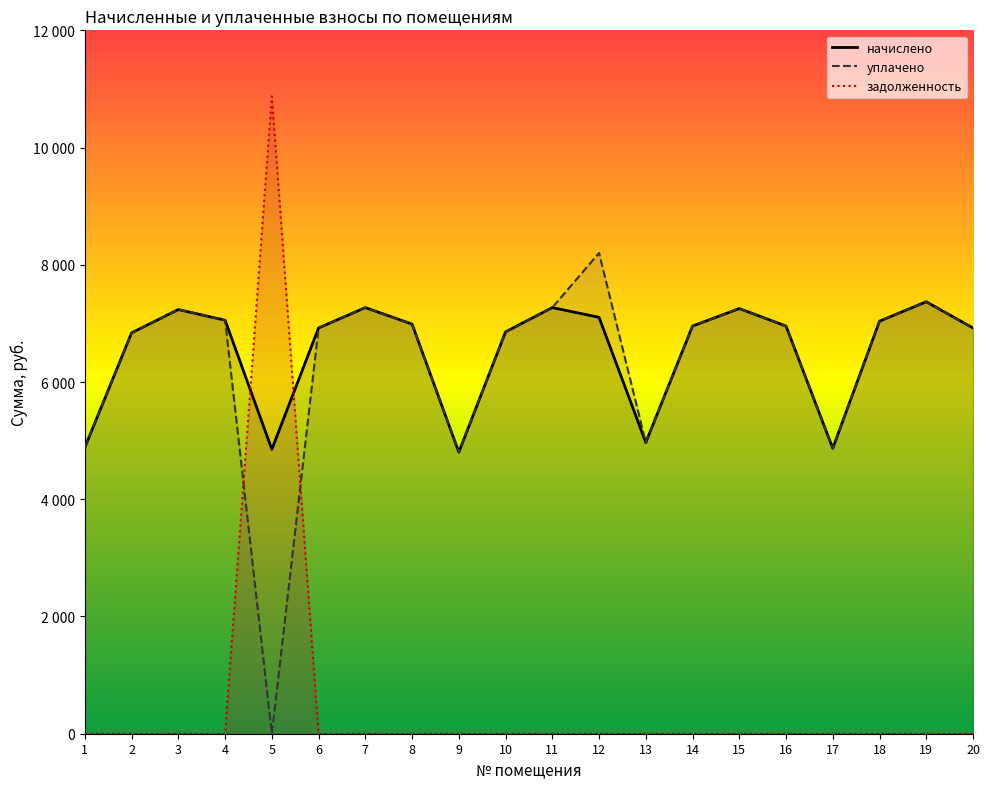

Rank the categories by начислено value from lowest to highest.

9, 5, 17, 1, 13, 2, 10, 6, 20, 14, 16, 8, 18, 4, 12, 3, 15, 7, 11, 19